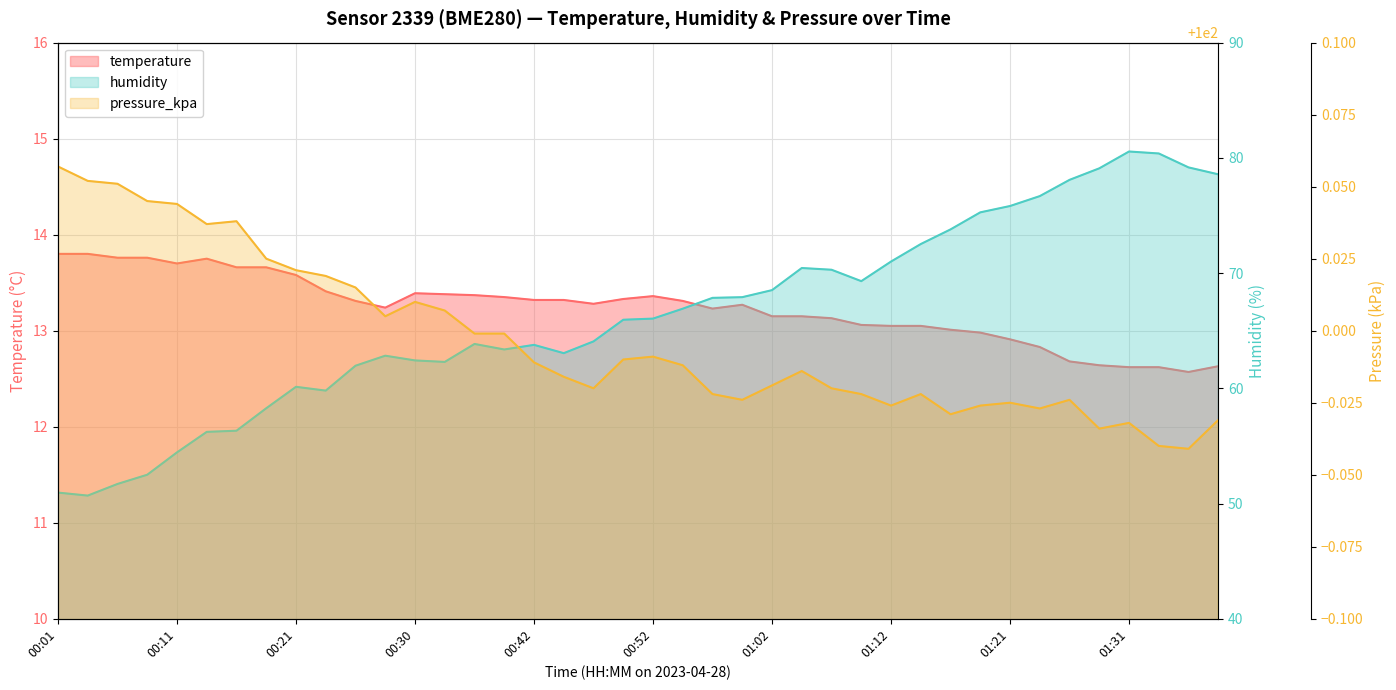

What is the label of the 12th point from the left?

00:28